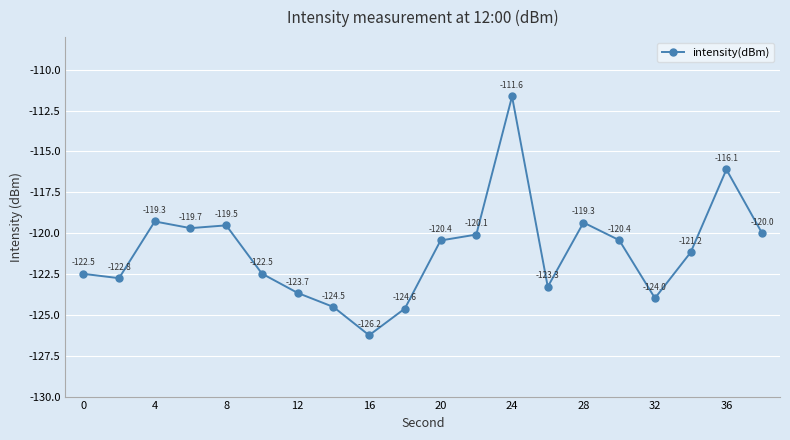

What is the average value?

-121.1